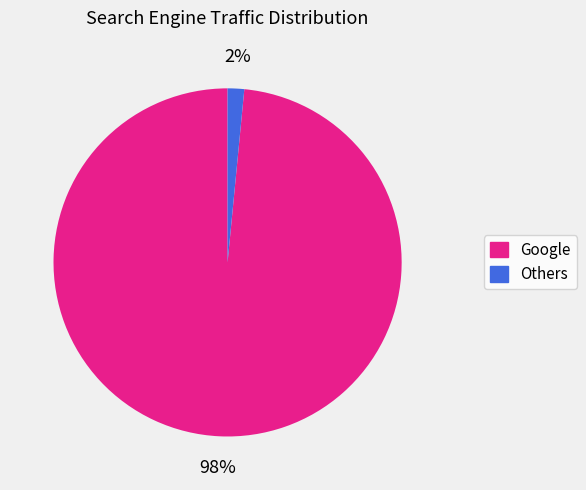

To the nearest percent, what is the average slice percentage?

50%